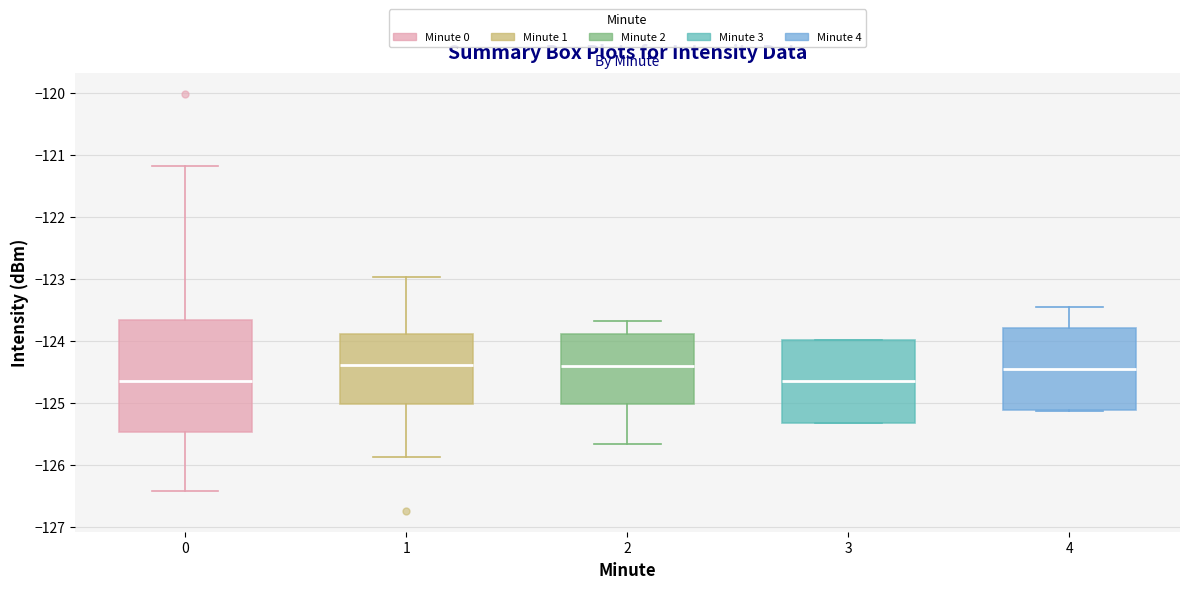

Reading left to right, transcribe this box plot: for each box, give where its median line is, the range the box spans, and where its two whiskers end, as read against the y-axis. The values are not printed on the chart, so give them approximately, as read against the axis.

0: median -124.6, box -125.5 to -123.7, whiskers -126.4 to -121.2
1: median -124.4, box -125.0 to -123.9, whiskers -125.9 to -123.0
2: median -124.4, box -125.0 to -123.9, whiskers -125.7 to -123.7
3: median -124.6, box -125.3 to -124.0, whiskers -125.3 to -124.0
4: median -124.5, box -125.1 to -123.8, whiskers -125.1 to -123.5